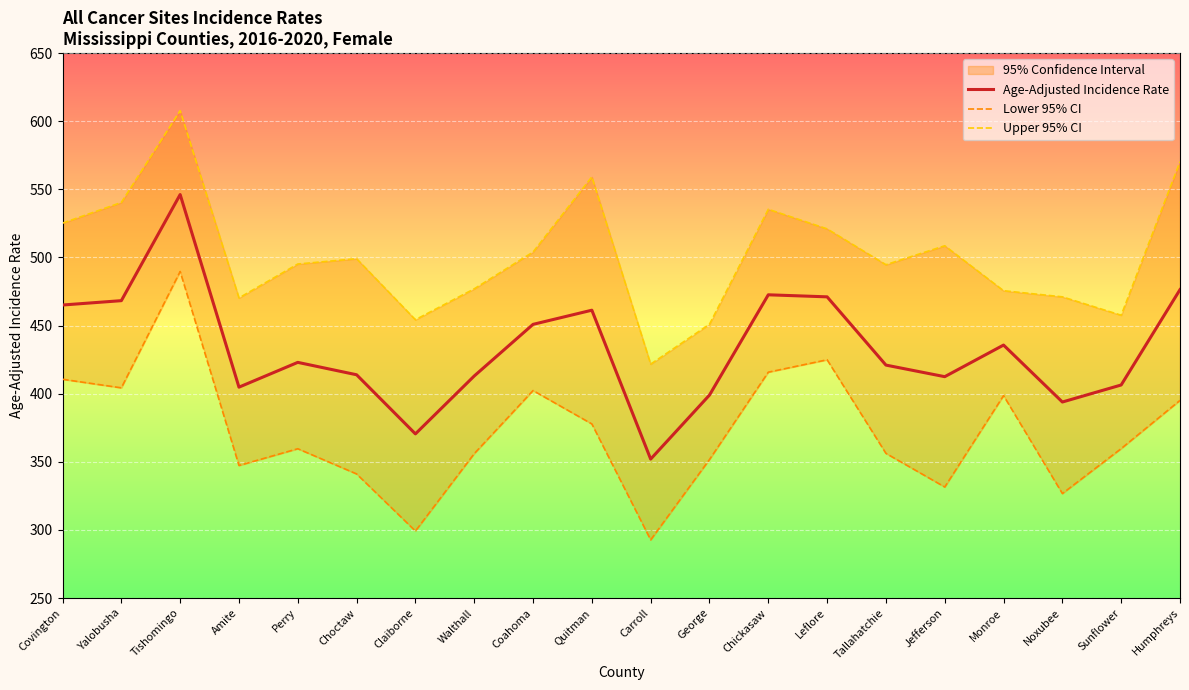

At which label does Lower 95% CI first exceed 359?

Covington